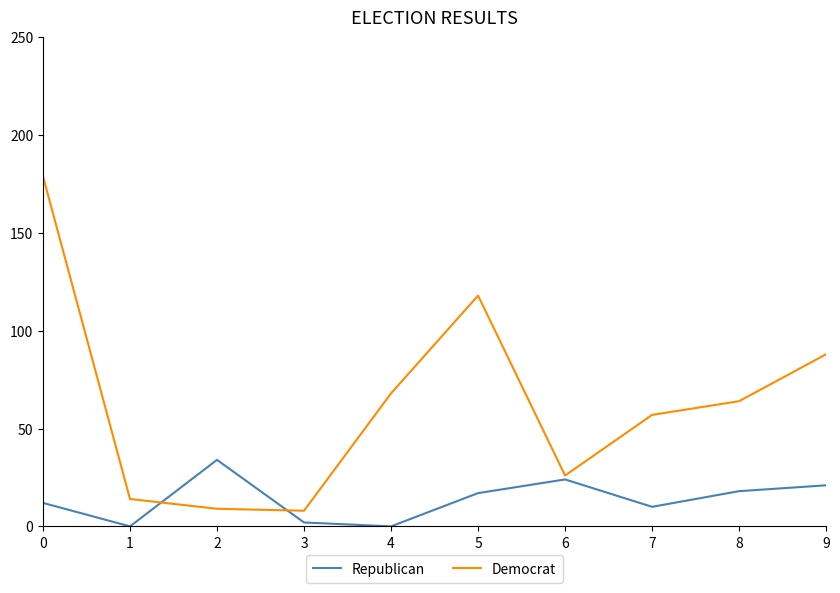

Which series has the largest total across all categories?

Democrat